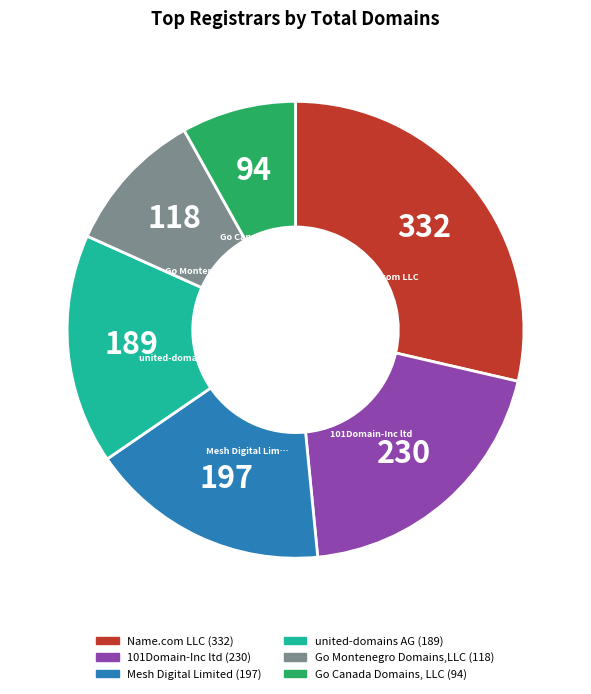

Does any single category account for the majority?

No